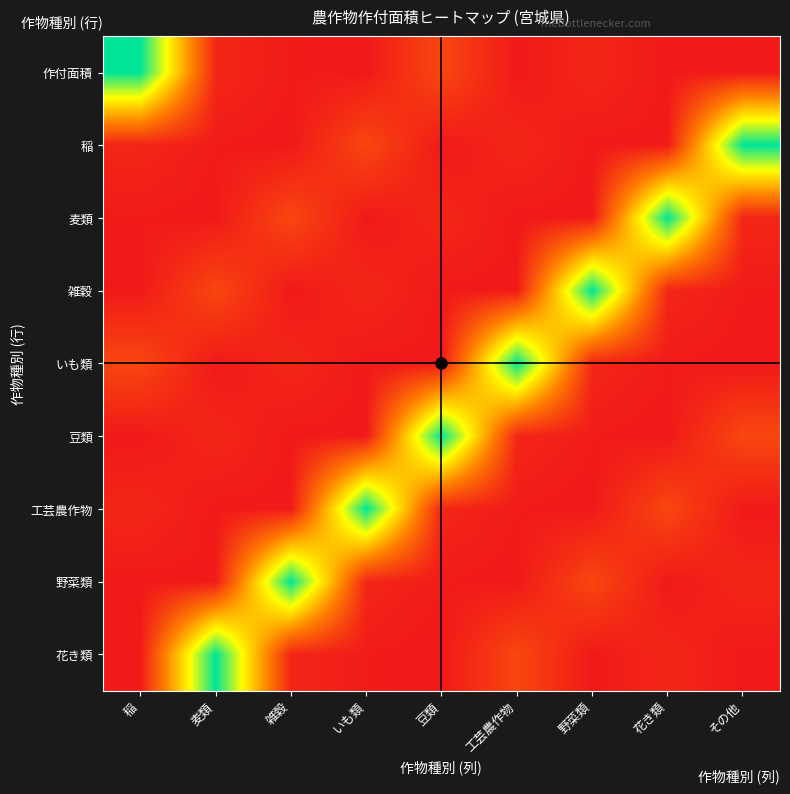

At which category is the sum across all series the highest?

稲